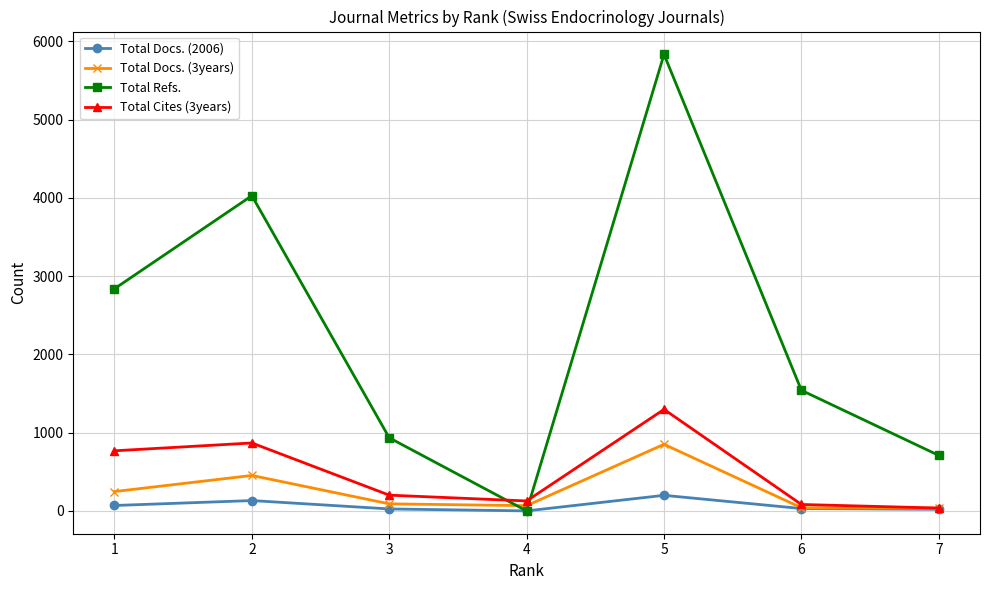

In Total Docs. (3years), how many points are higher than both neighbors (excluding endpoints)?

2